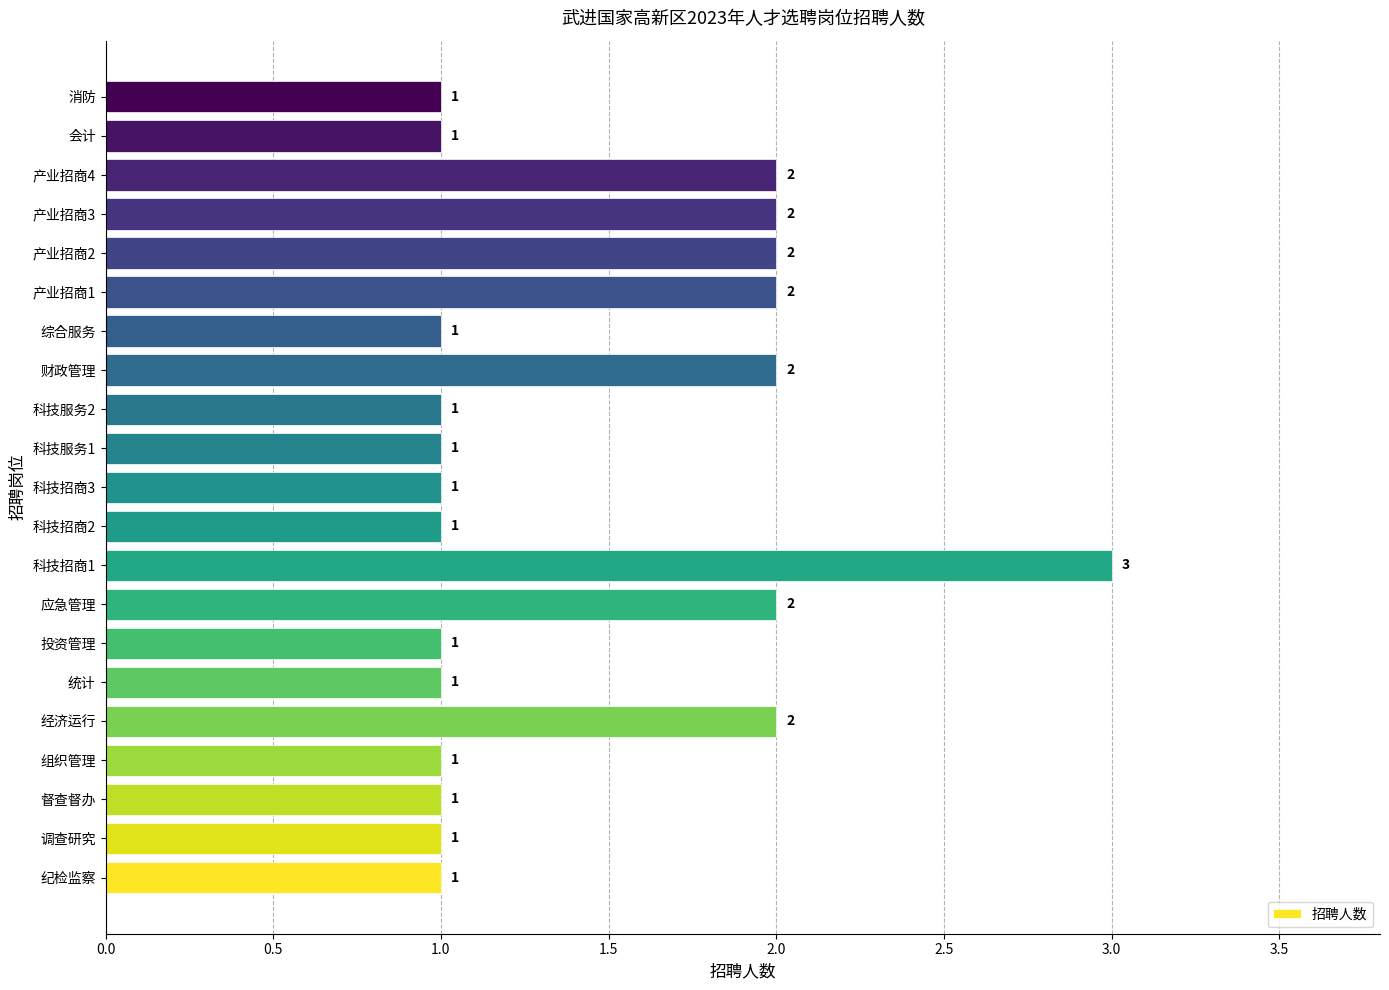

How many bars are there in total?

21